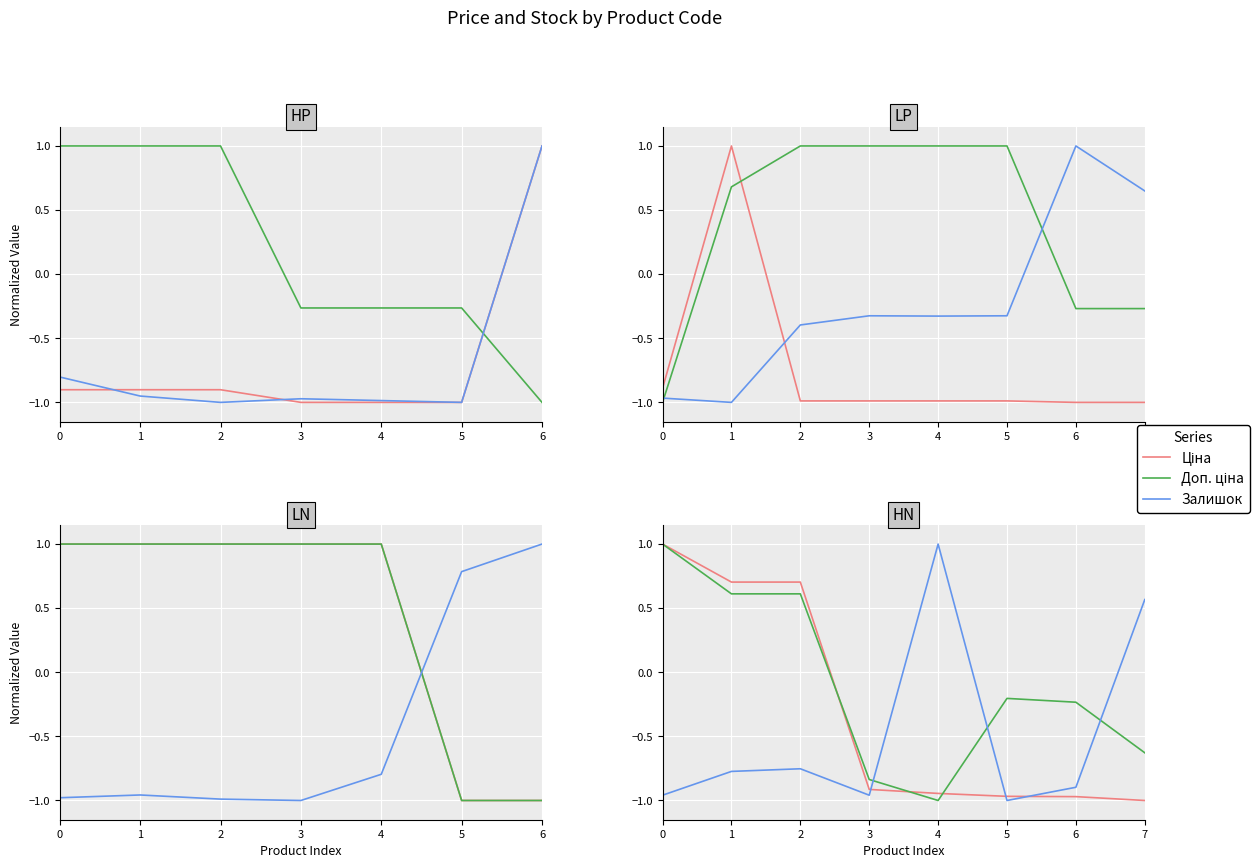

What are all the series names shown in the legend?

Ціна, Доп. ціна, Залишок